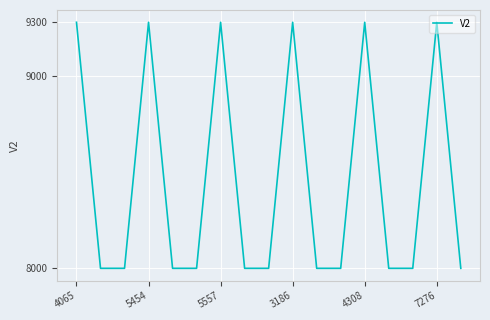

Is it true that the value at 16 is 4383?

False